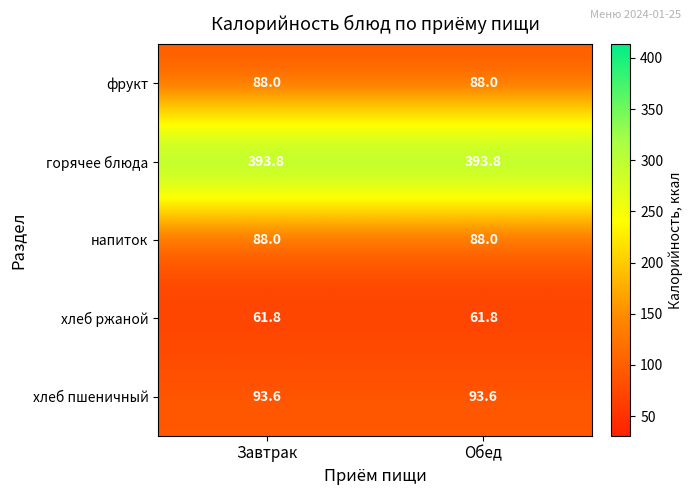

The фрукт series shows 88.0 at Завтрак. True or false?

True